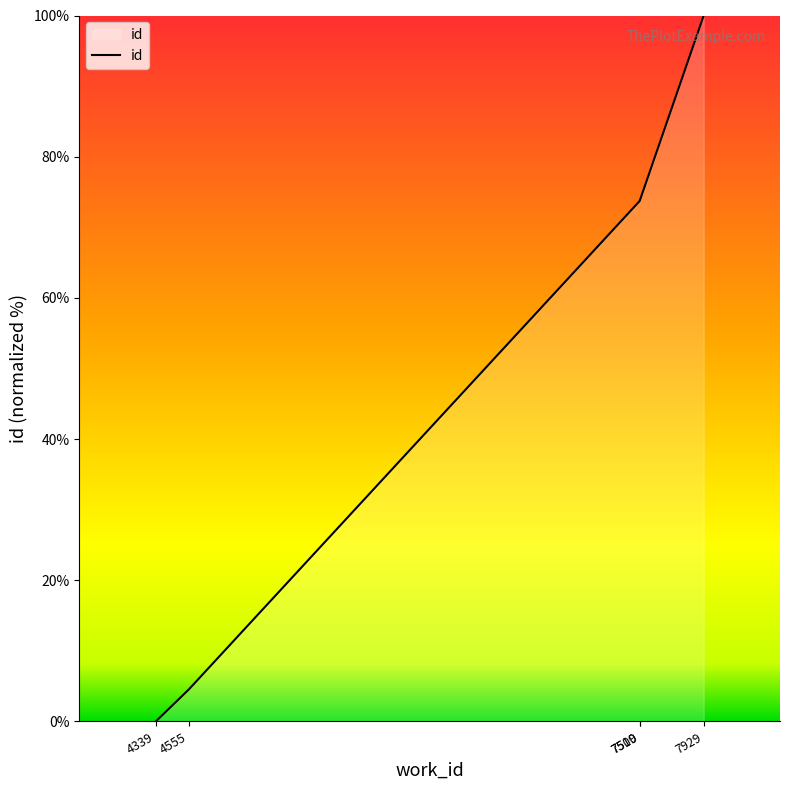

Where is the data nearest to the value 50?

7509